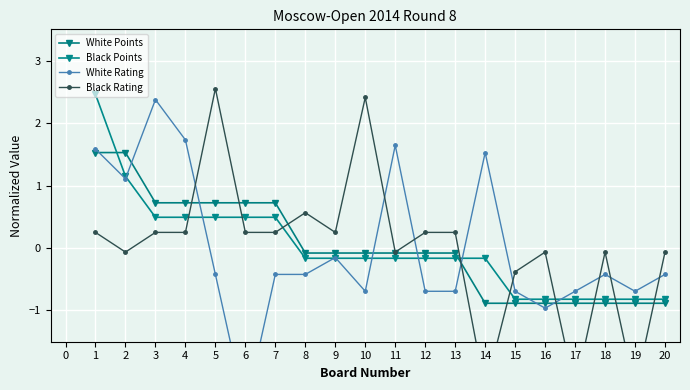

How many data points in Black Points are less than 0?

13